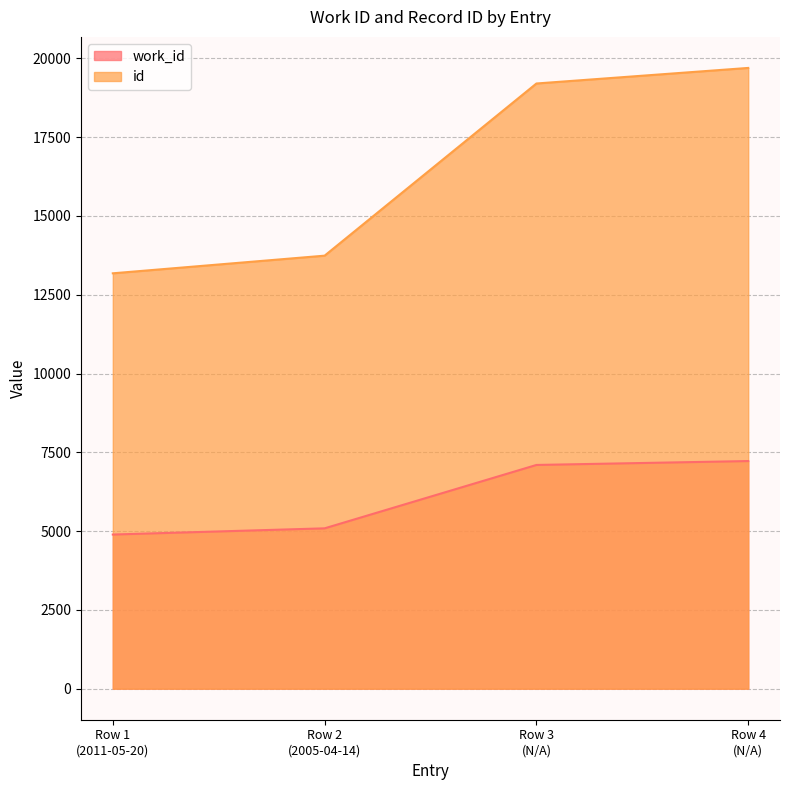

True or false: id and work_id intersect in this chart.

False